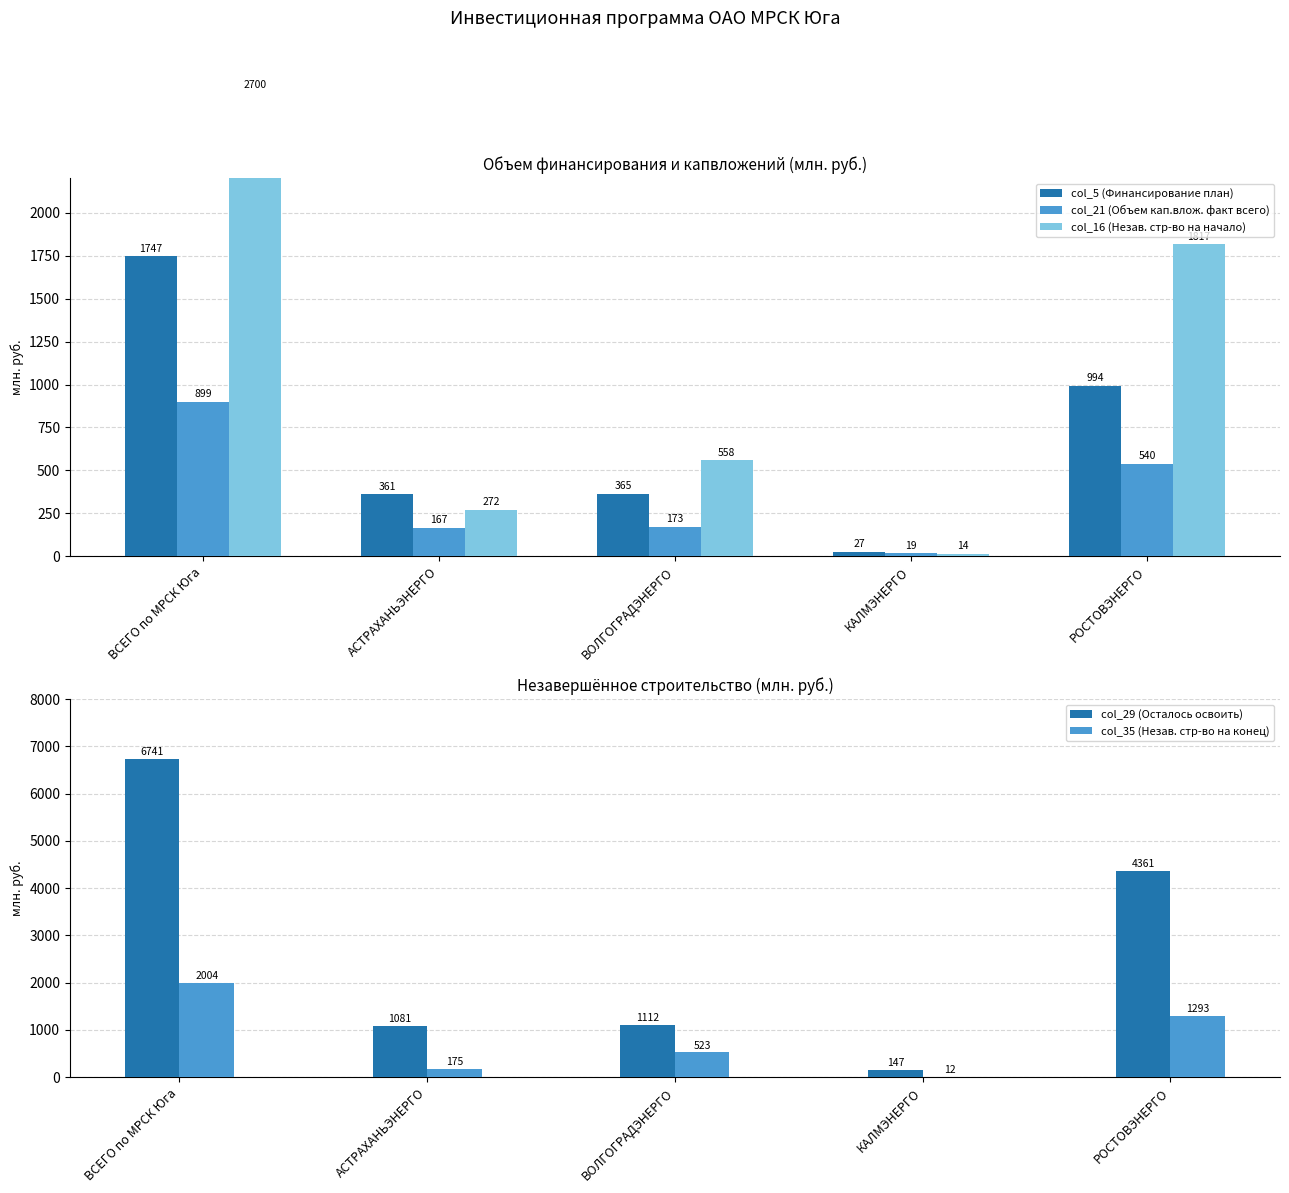

At which category is the sum across all series the highest?

ВСЕГО по МРСК Юга